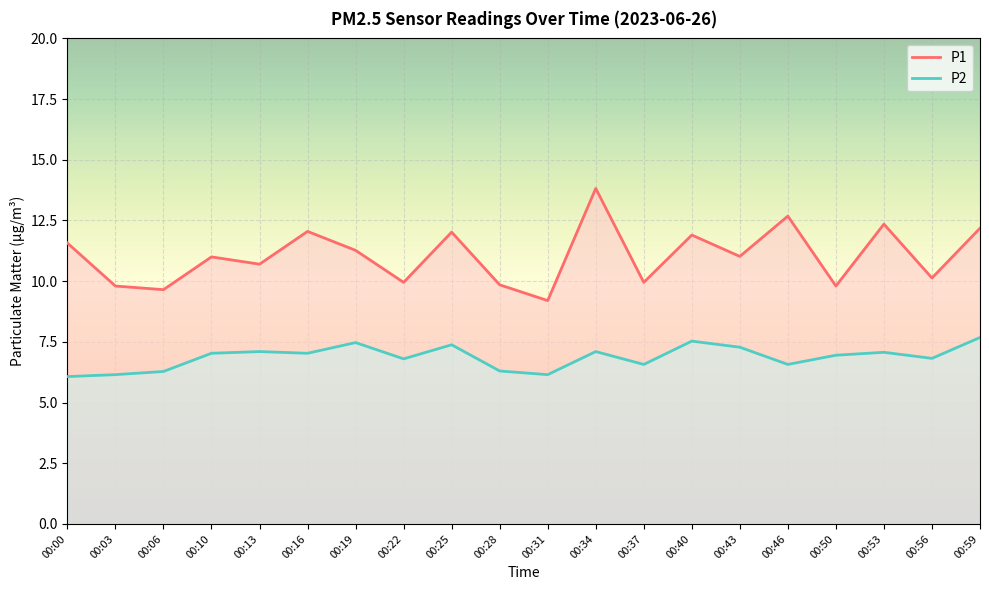

Where is the first local minimum for P1?

00:06